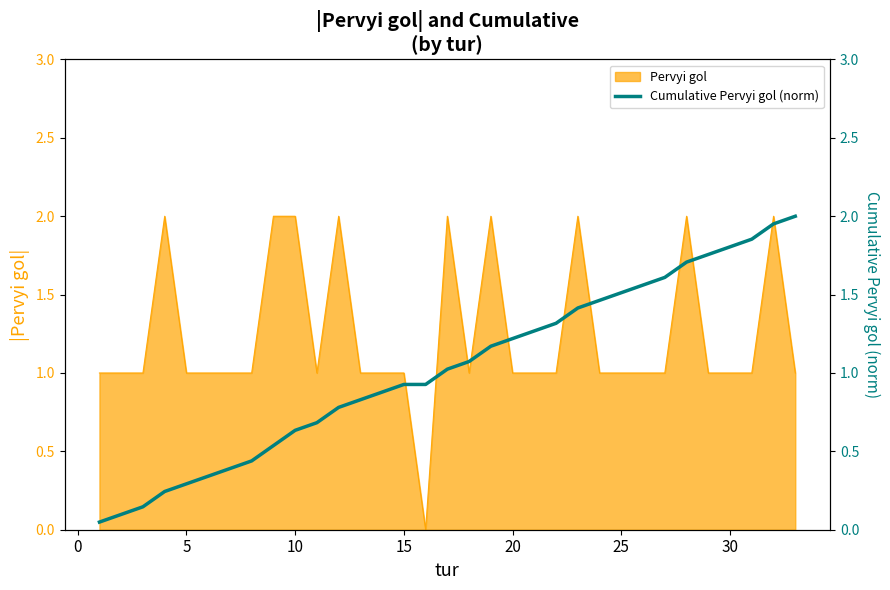

True or false: Pervyi gol has a value of 1 at 20.

True